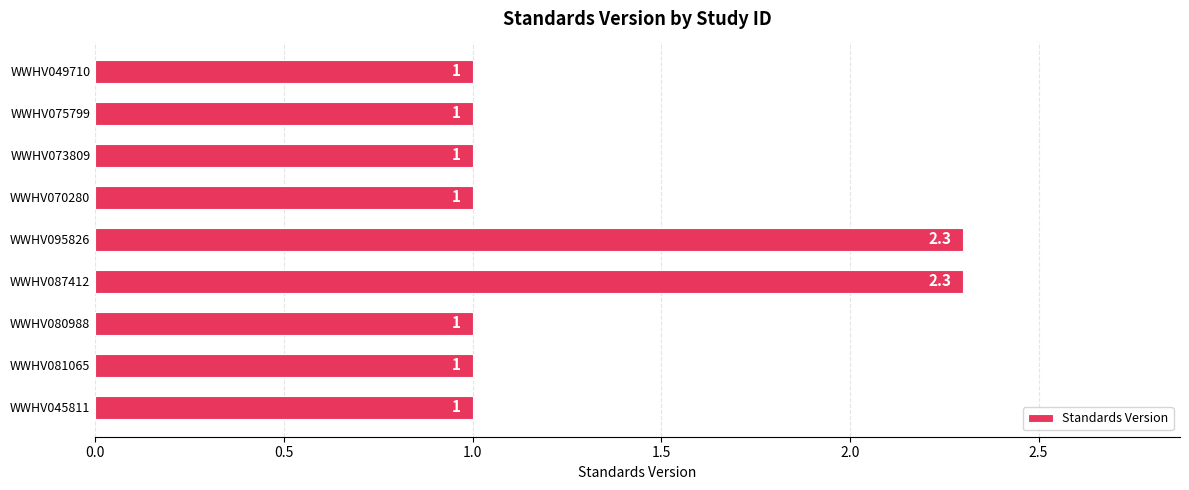

What value does the data have at WWHV081065?

1.0